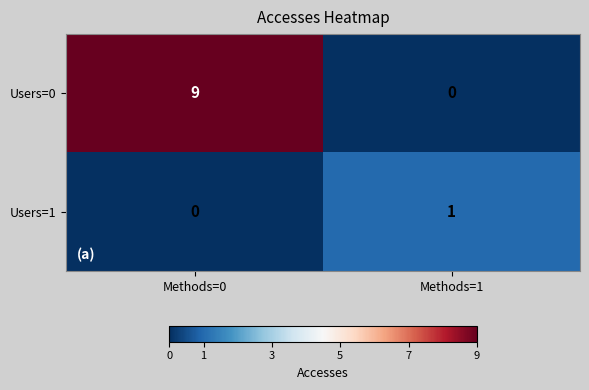

Which series changed the most between Methods=0 and Methods=1?

Users=0